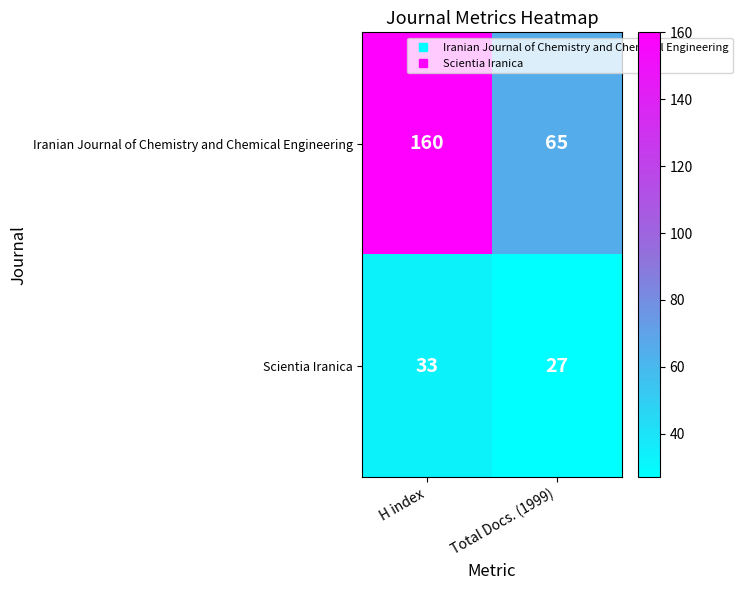

Where is Iranian Journal of Chemistry and Chemical Engineering nearest to the value 112?

Total Docs. (1999)